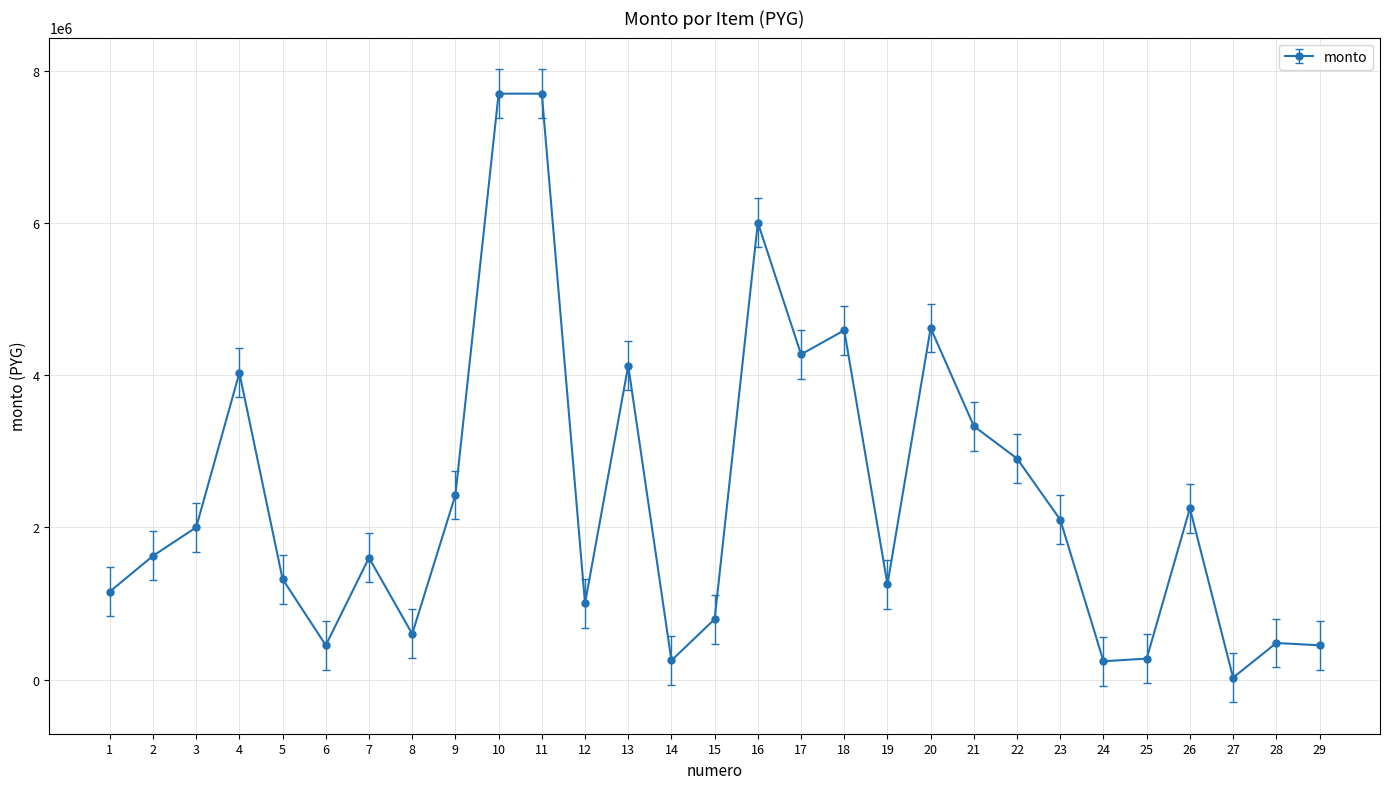

True or false: there are more than 0 points higher than both neighbors.

True